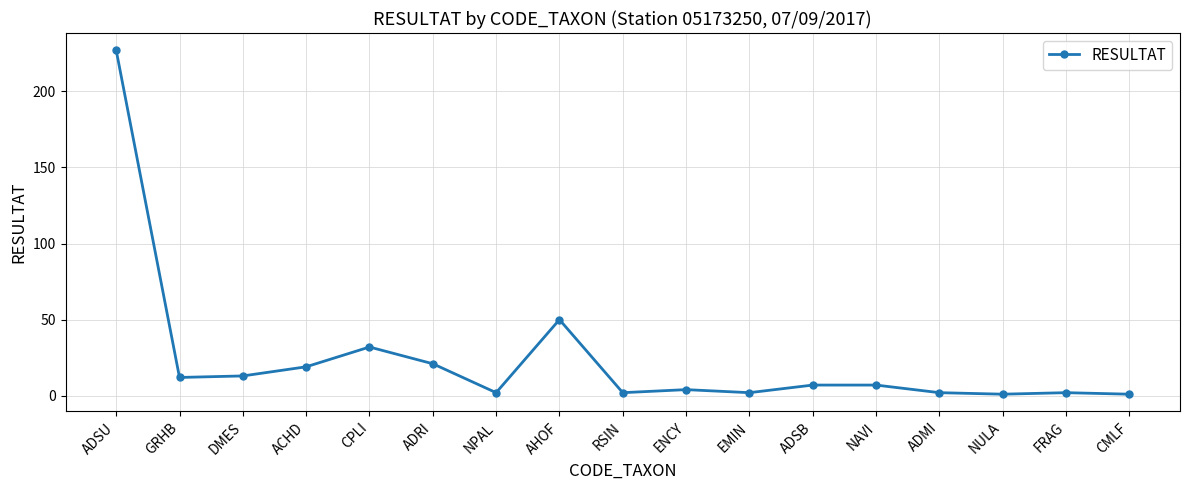

Where is the first local maximum?

CPLI